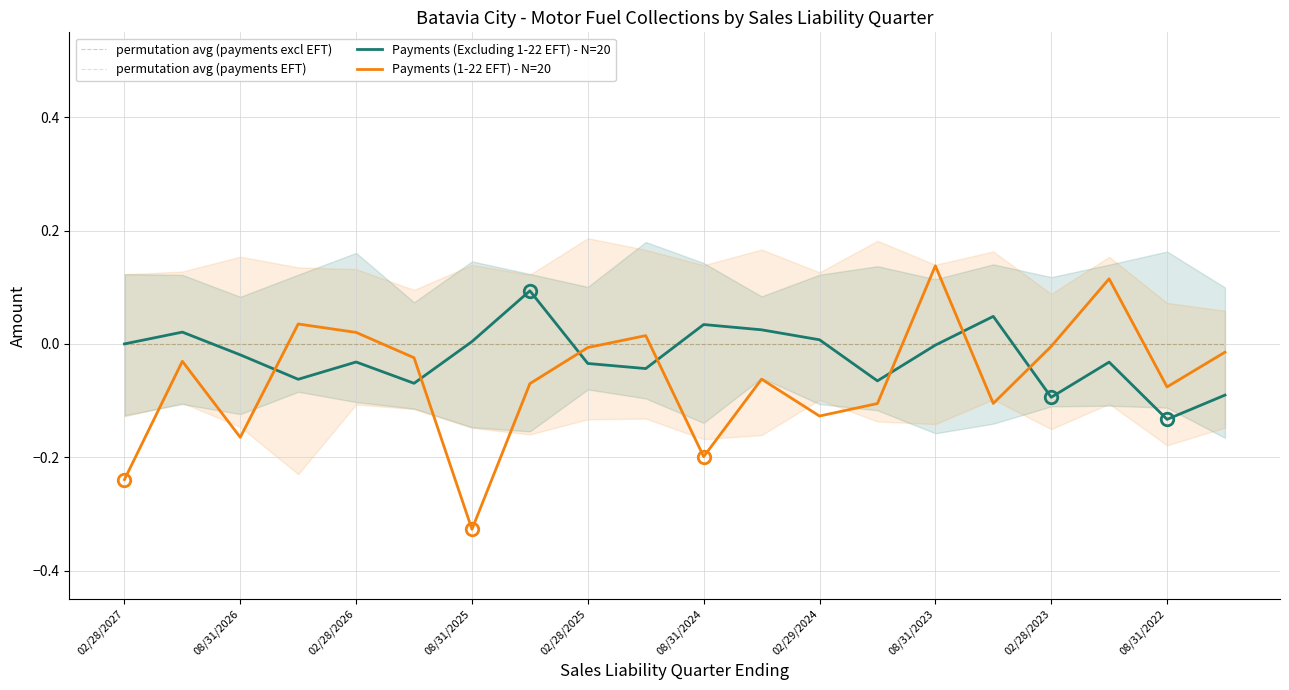

Where is Payments (Excluding 1-22 EFT) - N=20 nearest to the value 0?

02/28/2027